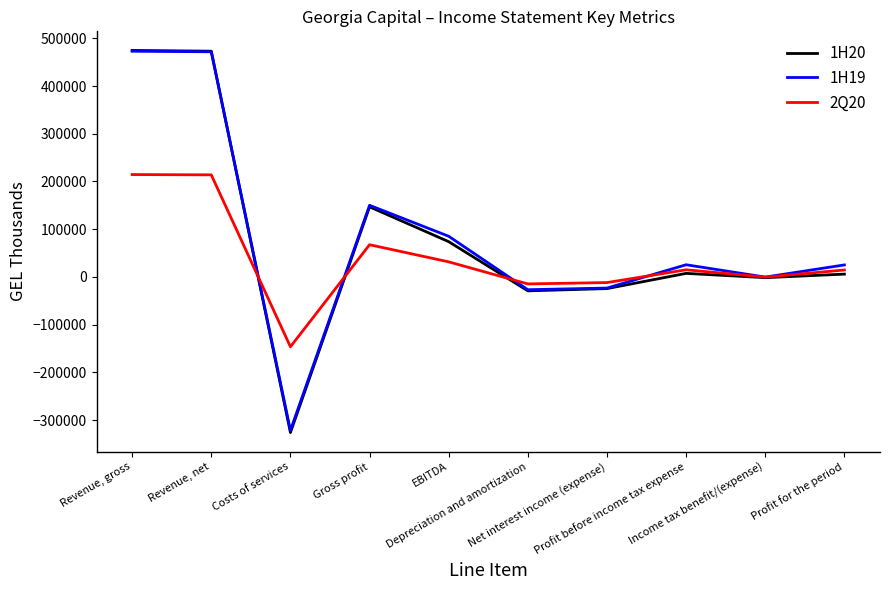

True or false: 1H20 has a value of -24490 at Net interest income (expense).

True